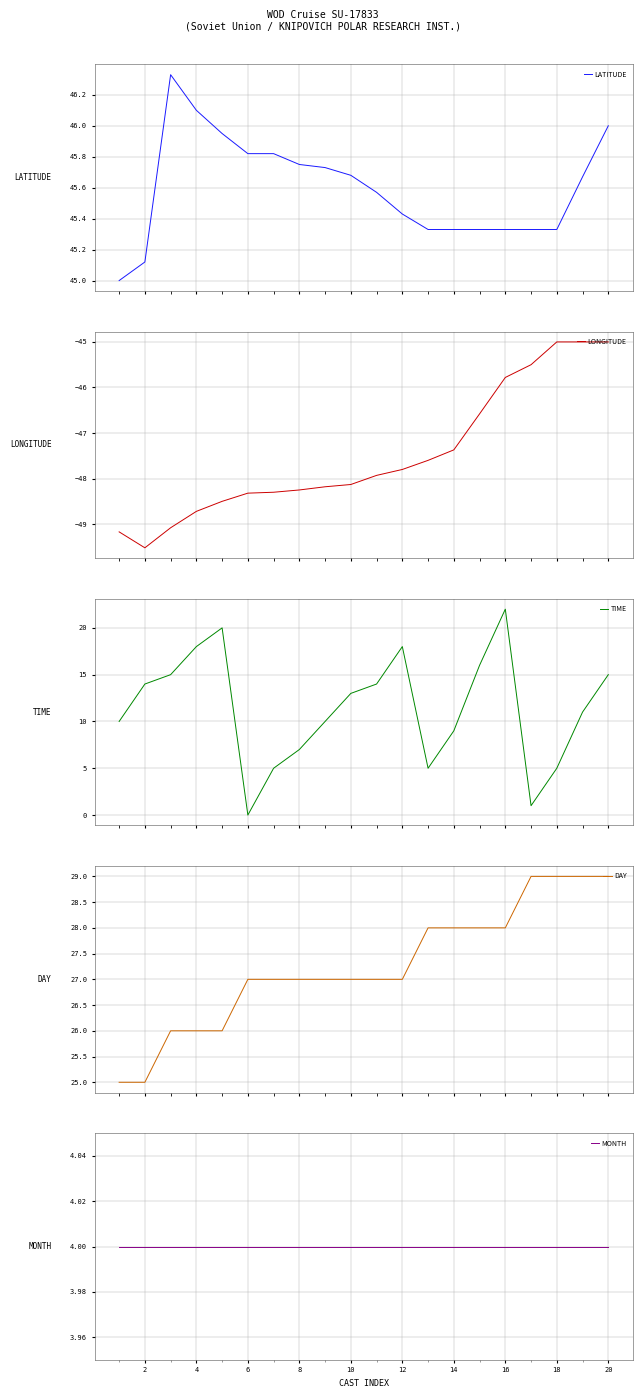

What is the approximate value of TIME at 2?

14.0